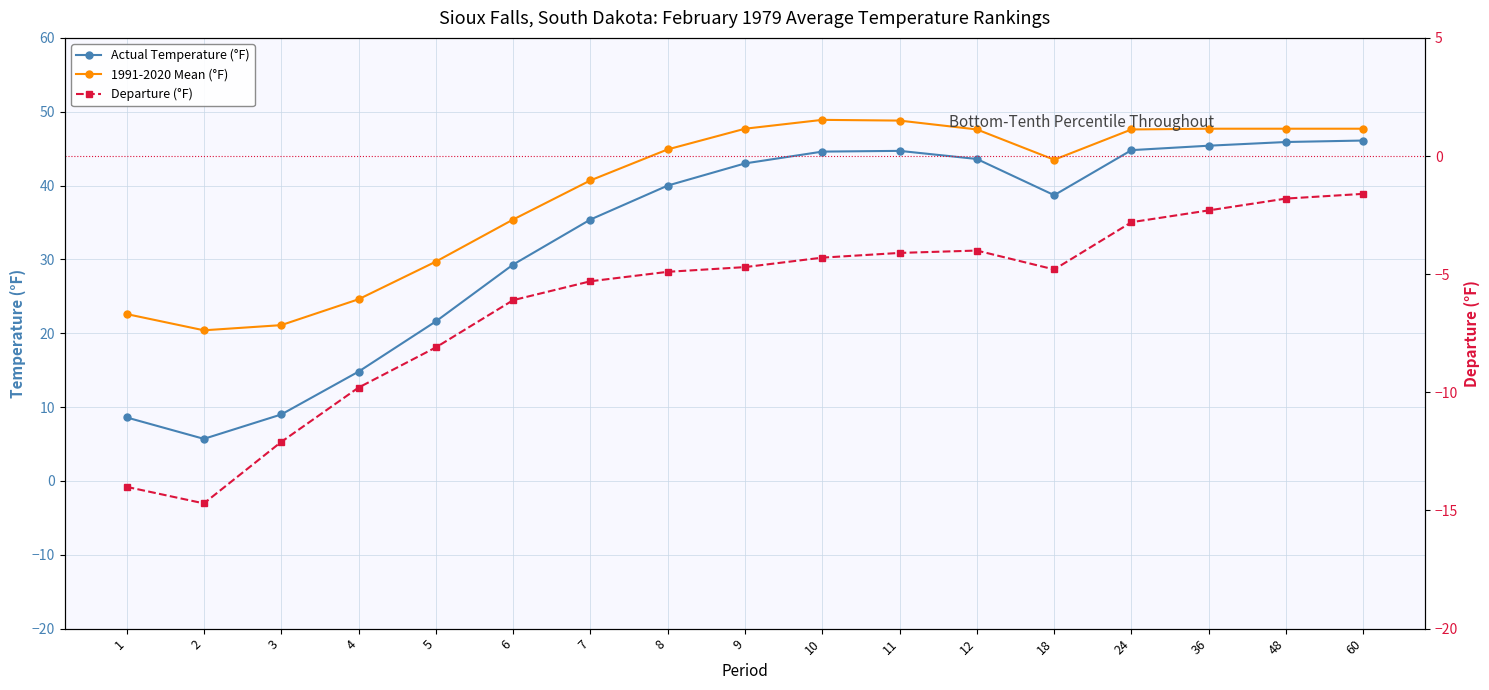

What value does the Departure (°F) series have at 1?

-14.0